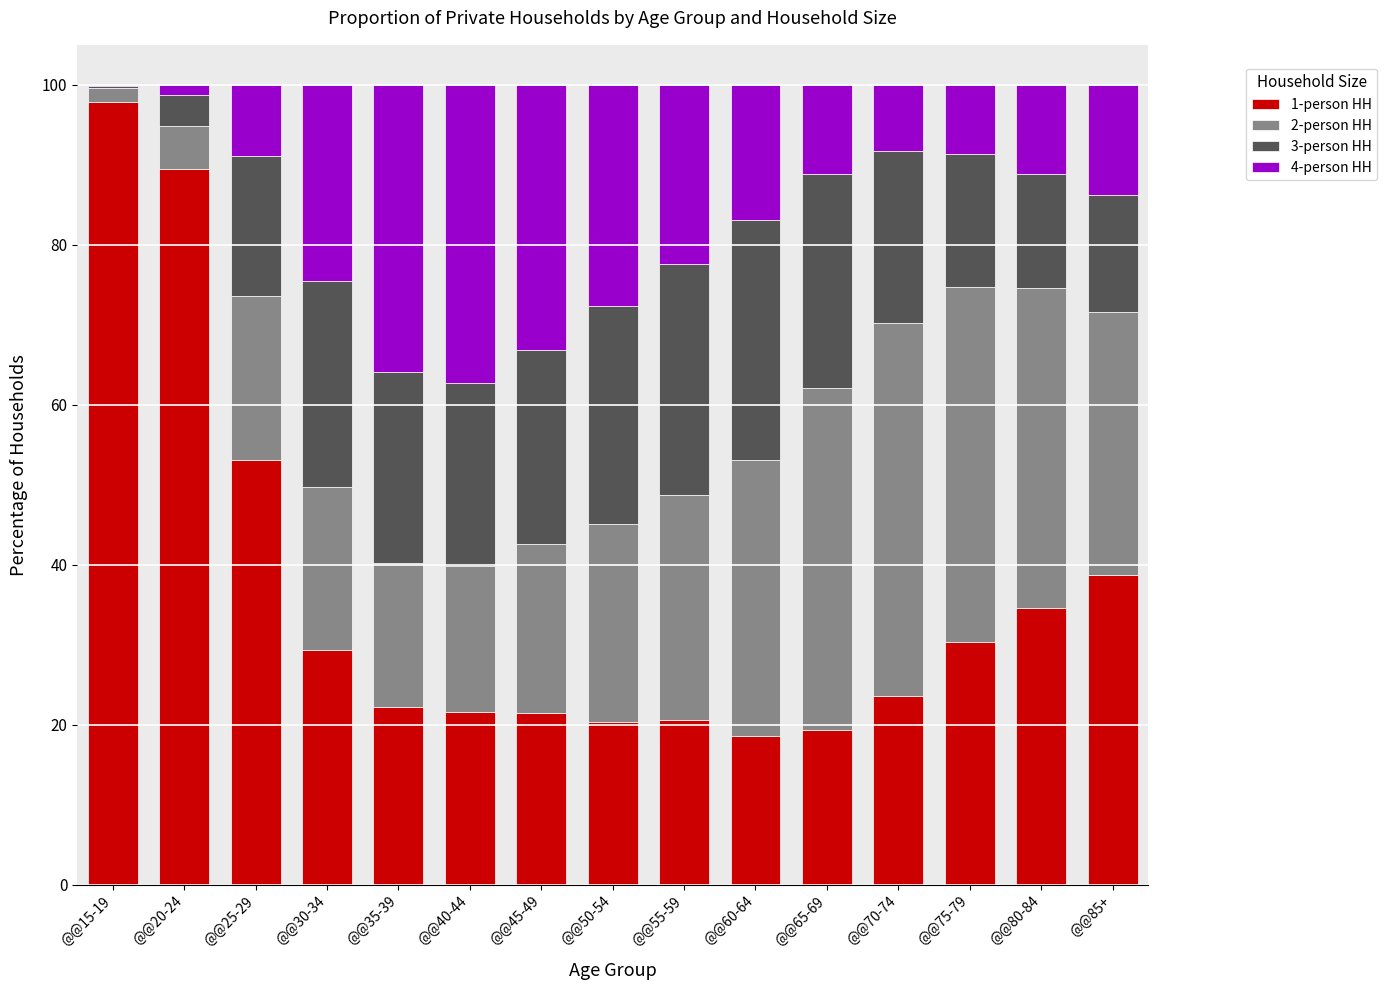

The 1-person HH series shows 53.1 at @@25-29. True or false?

True